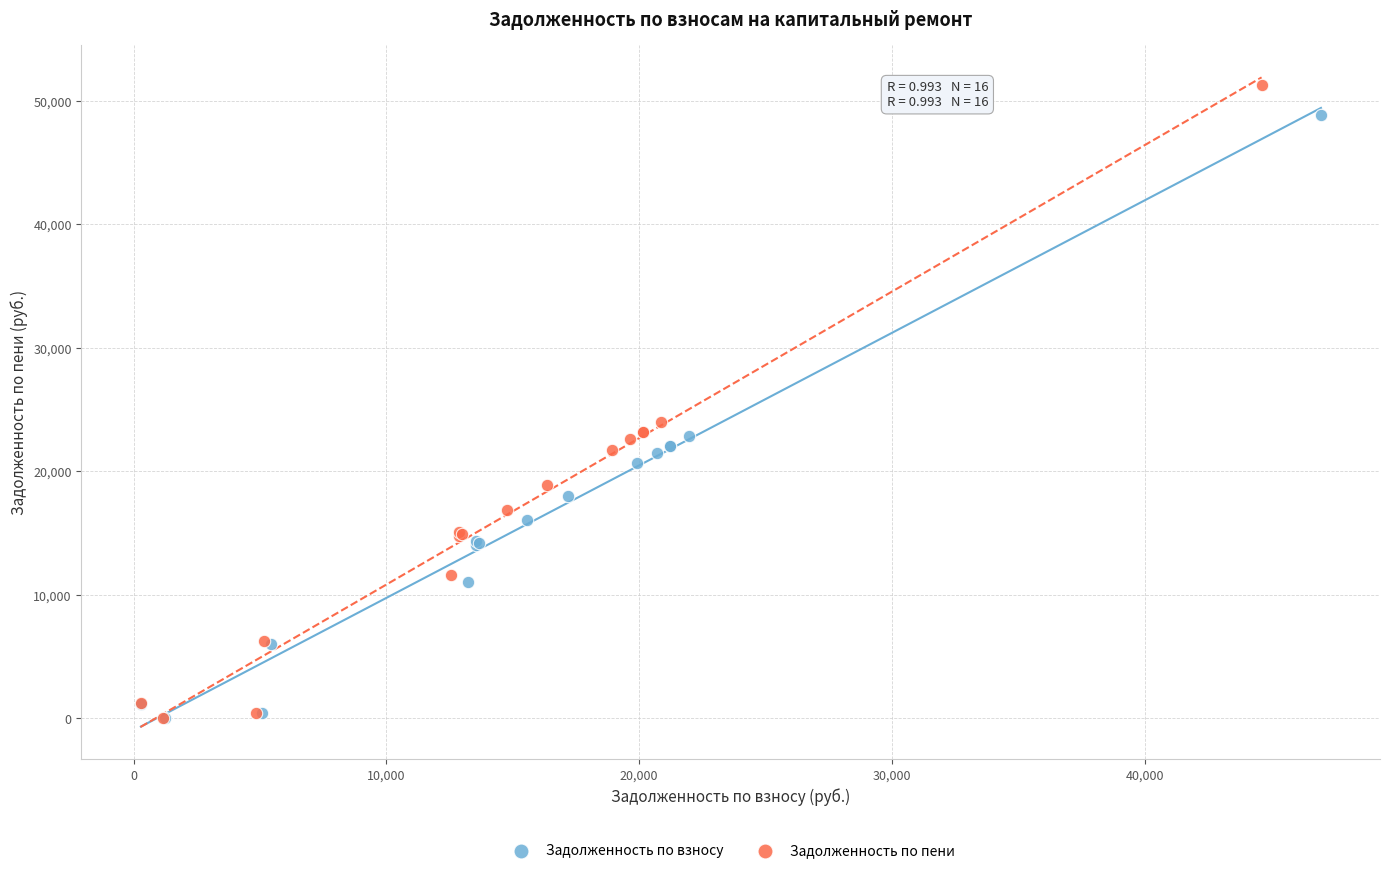

Which series has the largest Y range (max minus min)?

Задолженность по пени